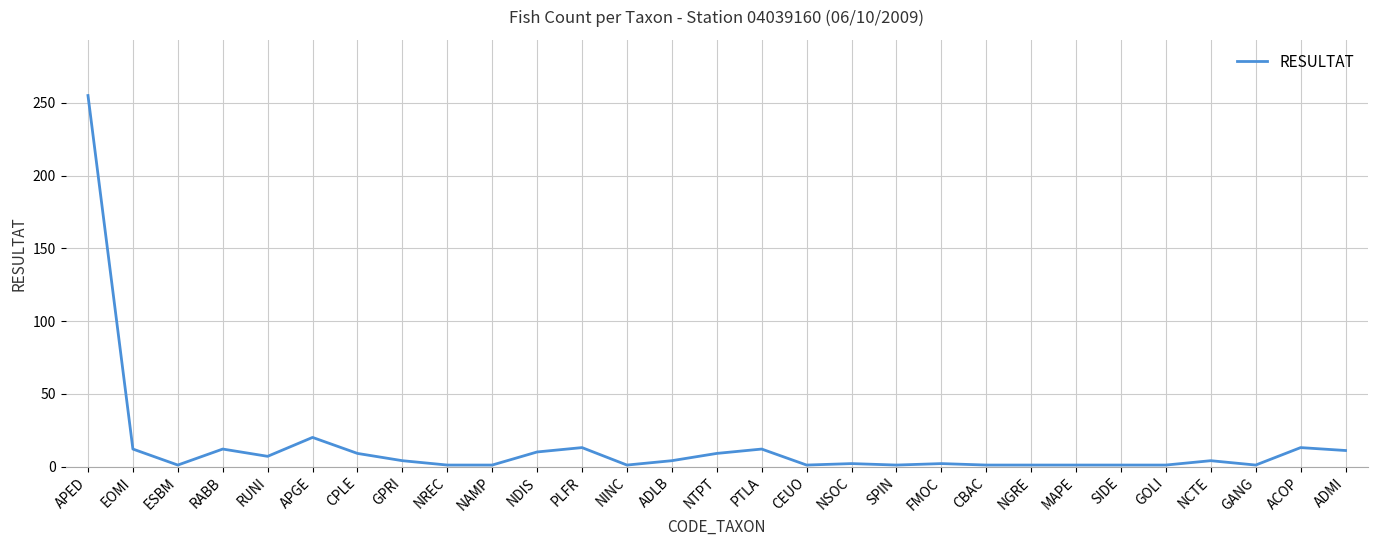

At which label is the value closest to 128?

APGE